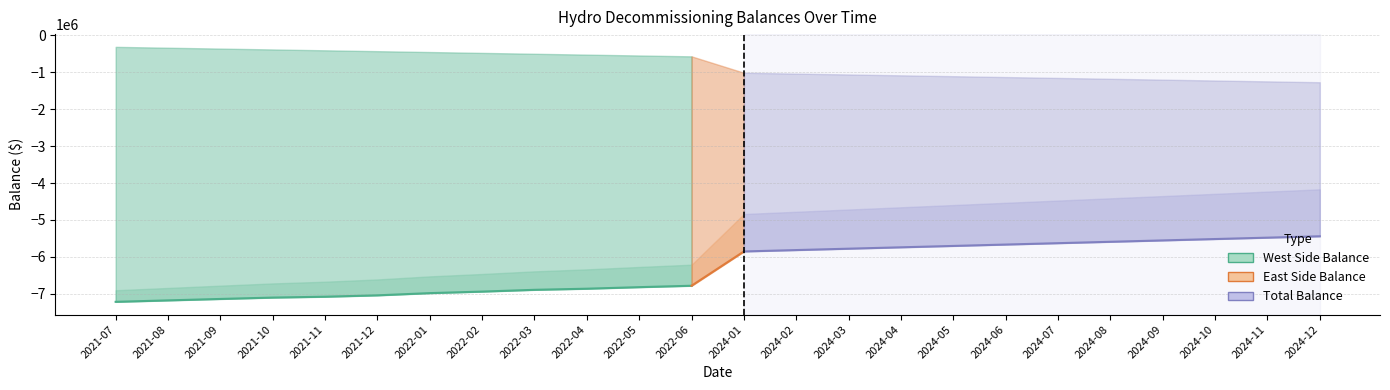

Does the chart have visible grid lines?

Yes